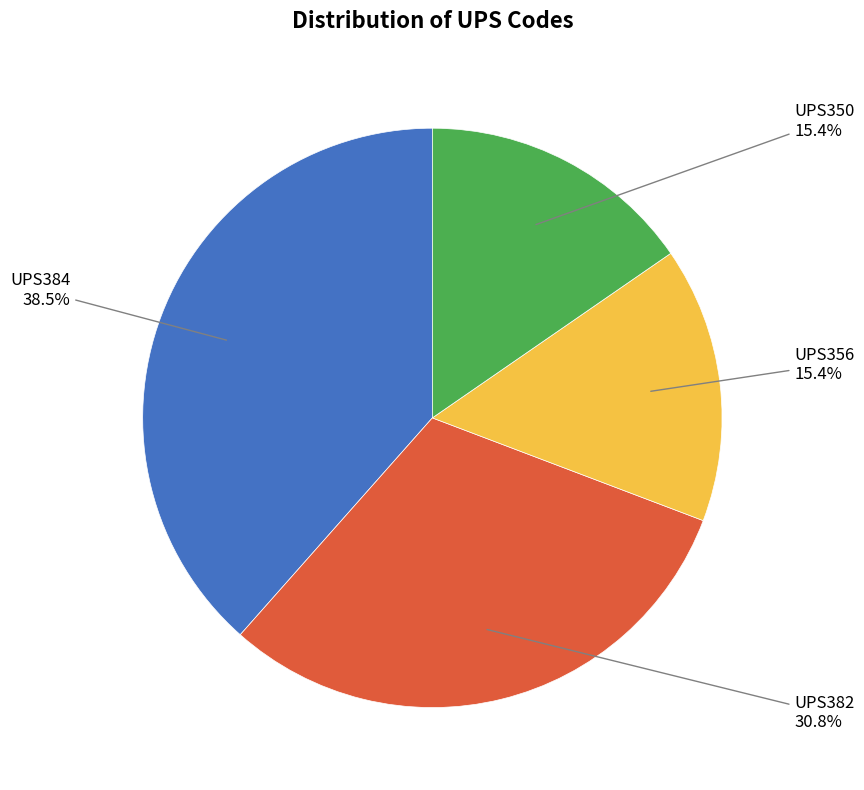

Is there any slice that represents more than half of the pie?

No